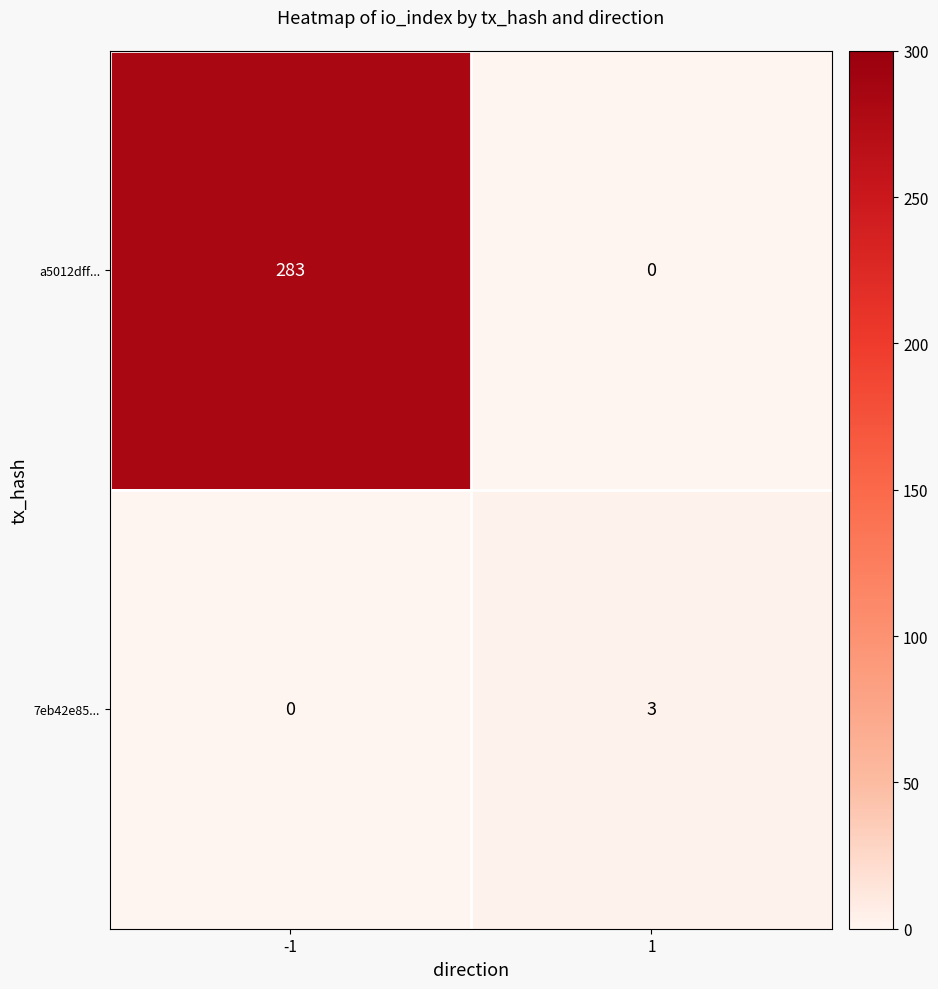

Which series has the largest total across all categories?

a5012dff...